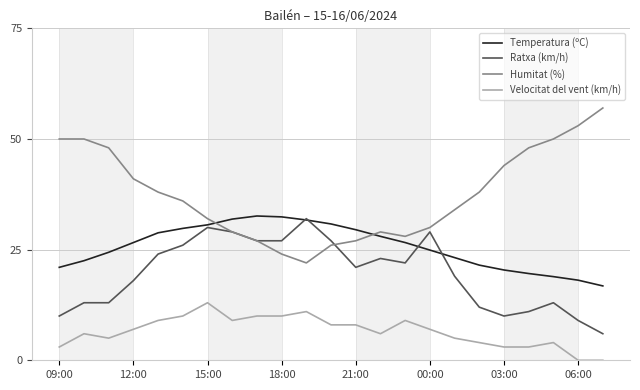

What is the greatest value displayed?

57.0